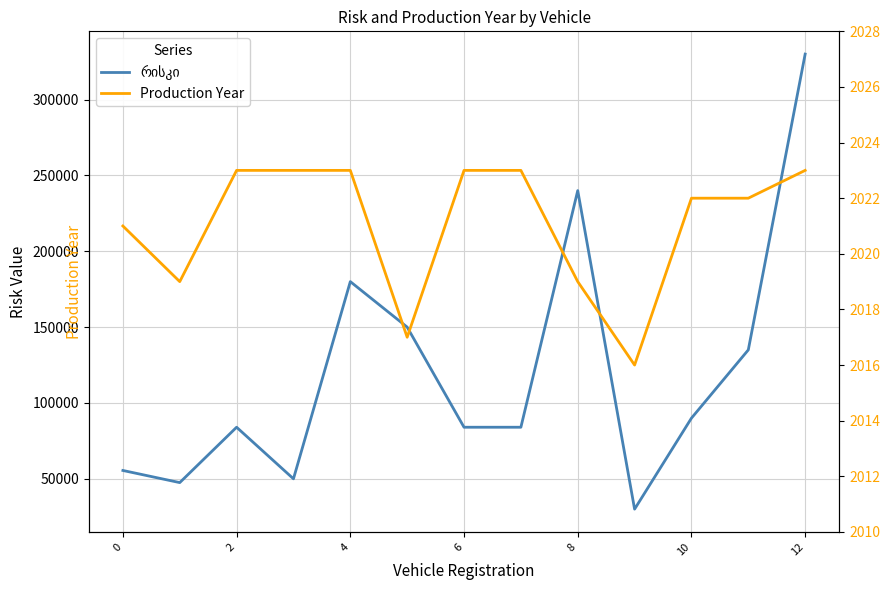

How many series are shown in this chart?

2